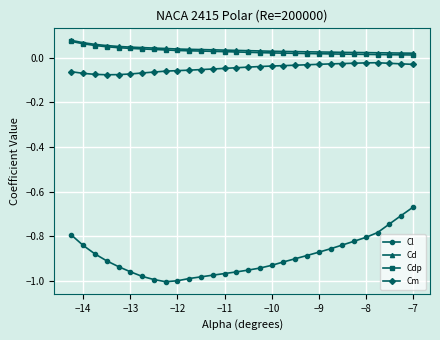

True or false: Cd and Cdp cross at least once.

False